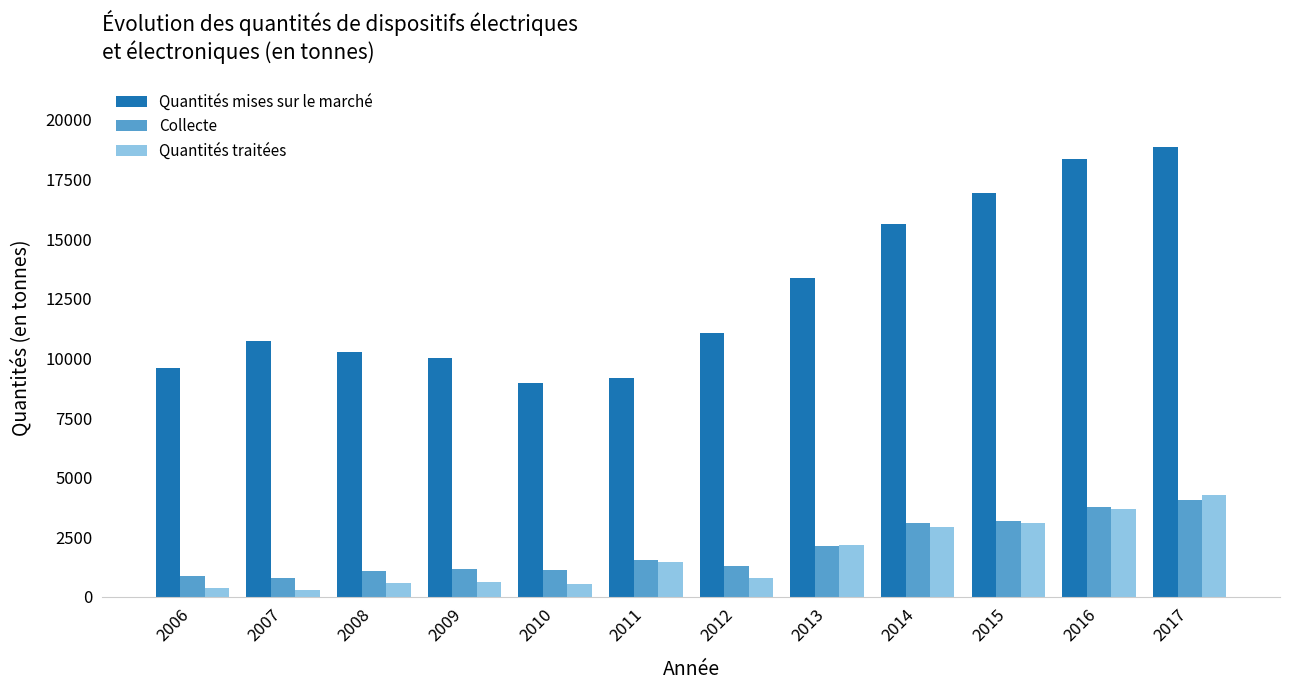

Read the Quantités mises sur le marché value at 2009.

10031